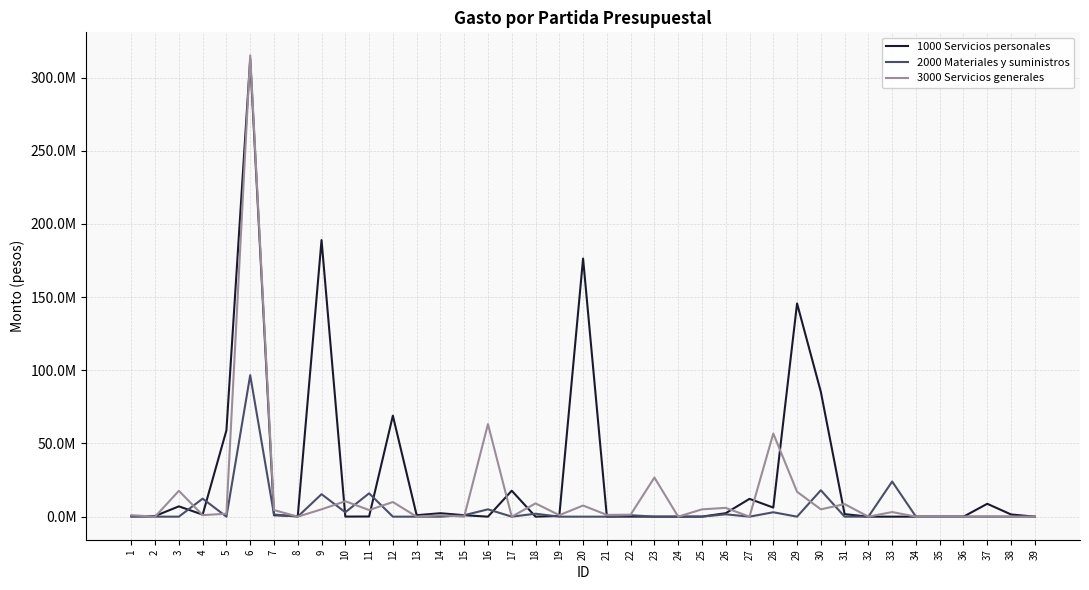

What is the approximate value of 3000 Servicios generales at 5, to the nearest 100?

2000000